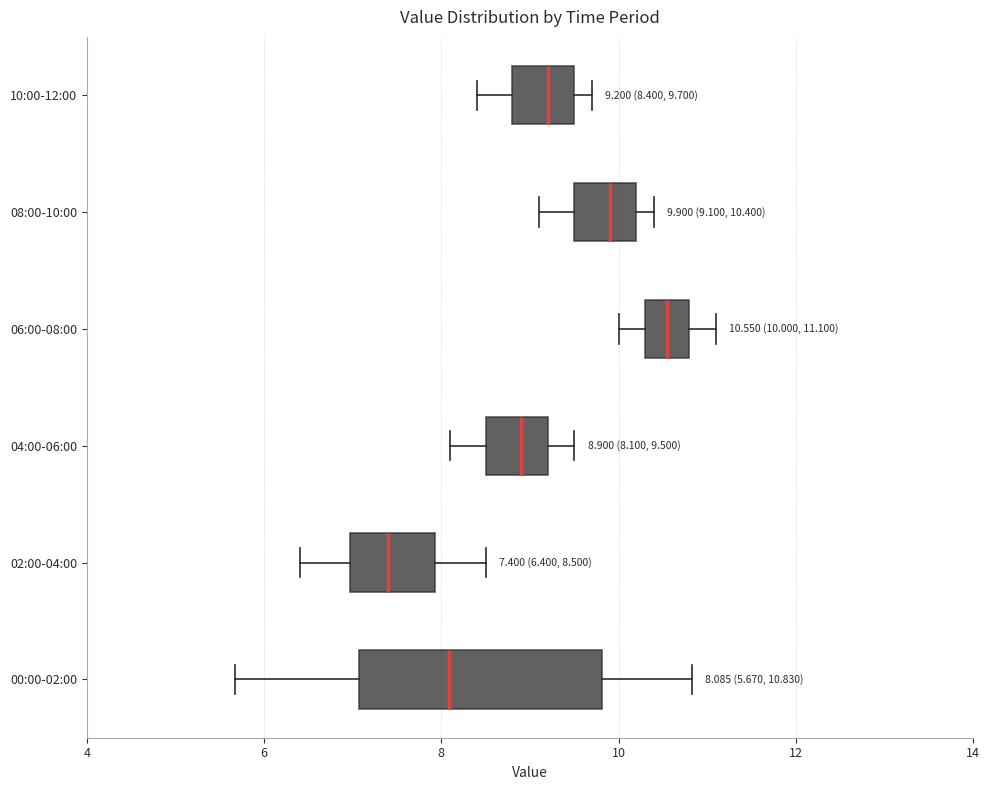

Which box is the widest, from its left edge to its right edge?

00:00-02:00